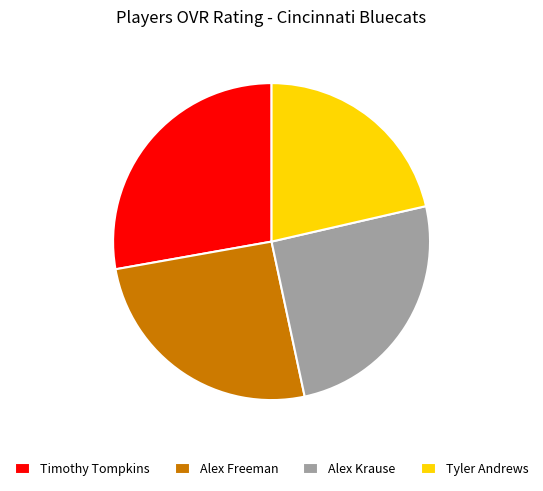

What is the smallest slice in the pie chart?

Tyler Andrews